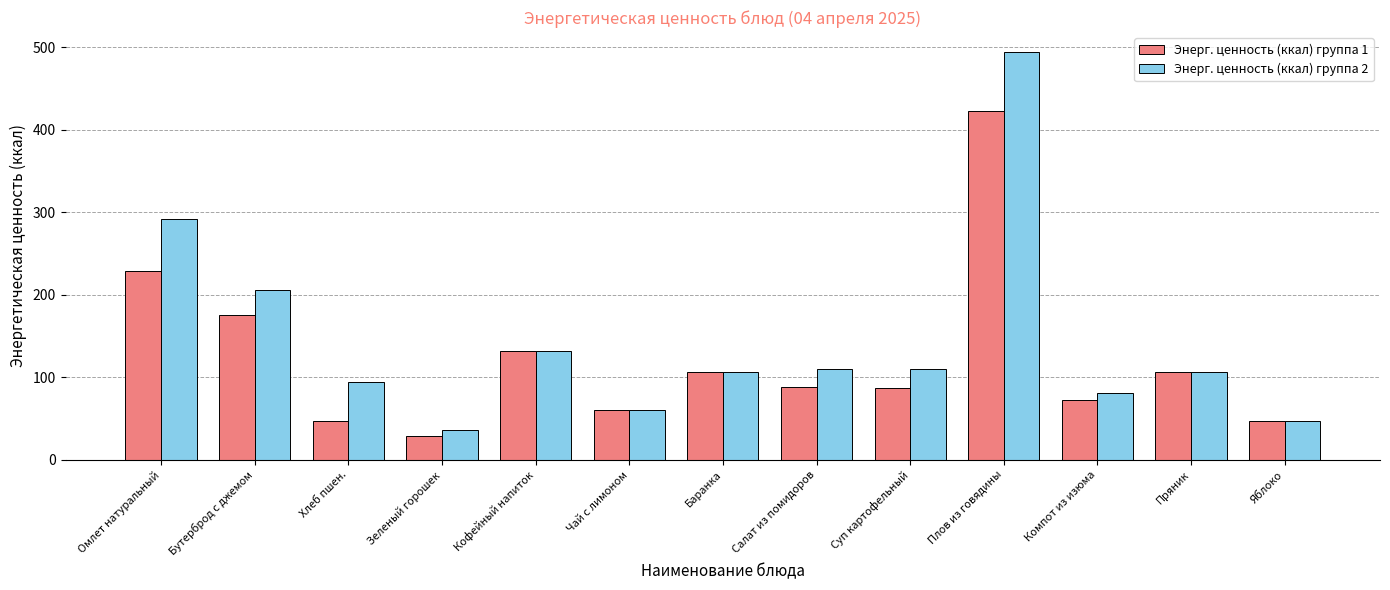

What is the sum of all Энерг. ценность (ккал) группа 2 values?

1875.0